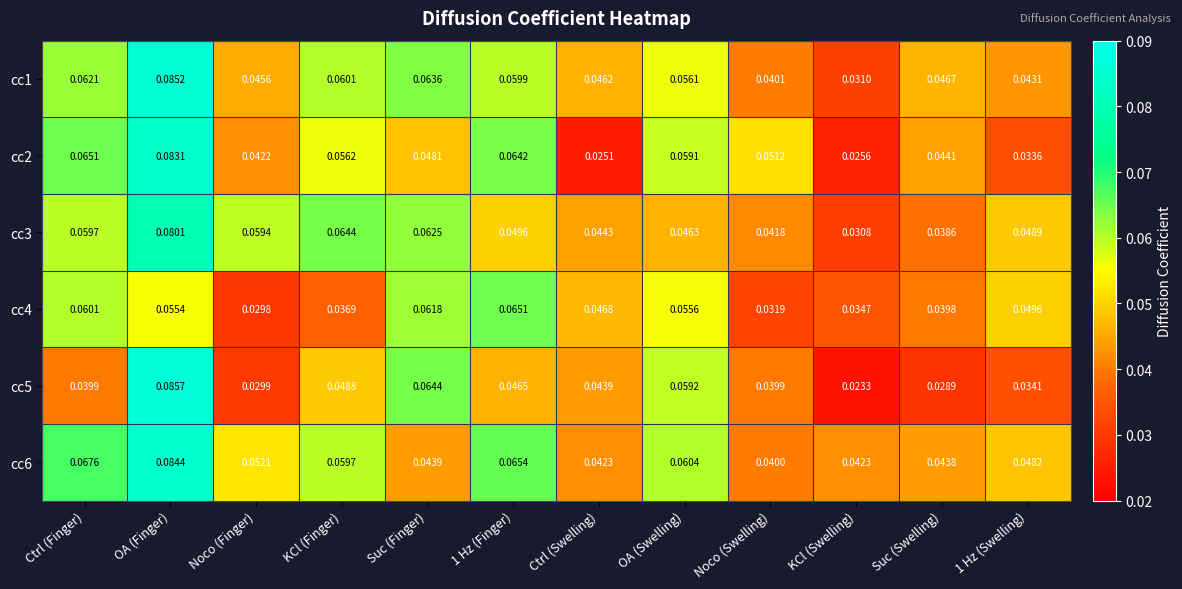

Which label corresponds to the smallest value in the chart?

KCl (Swelling)